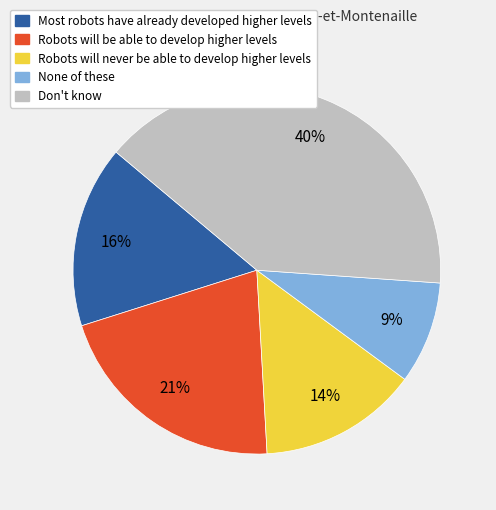

To the nearest percent, what portion does Most robots have already developed higher levels represent?

16%